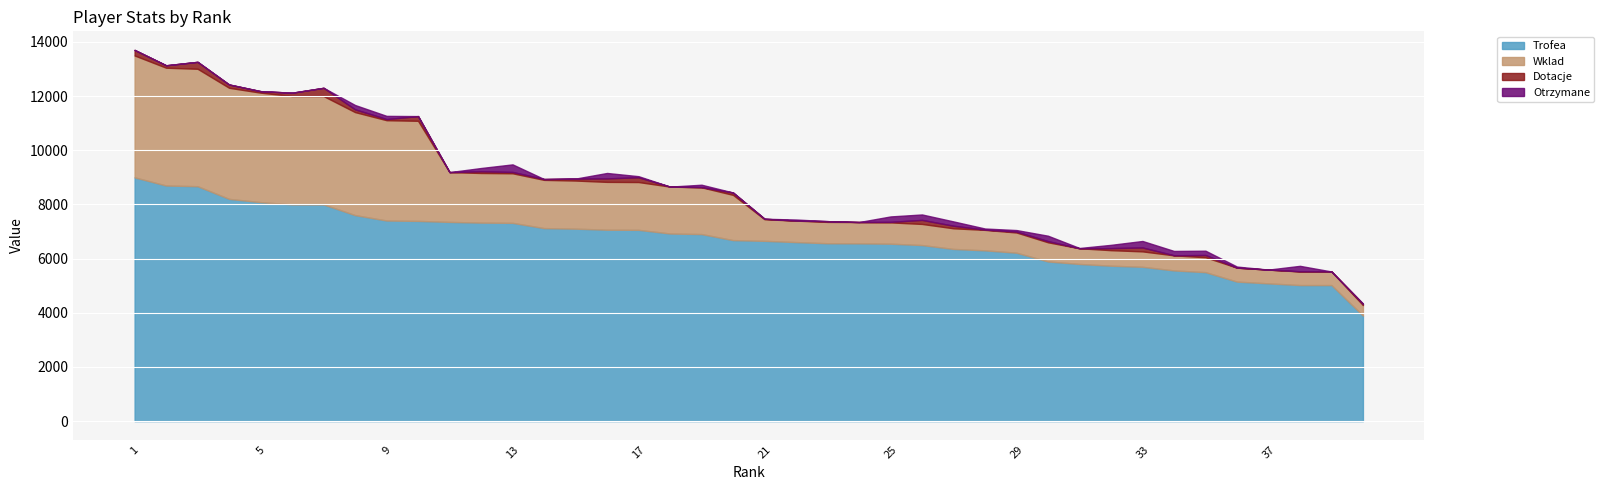

At 28, list the series in order from smallest to largest.

Dotacje, Otrzymane, Wklad, Trofea